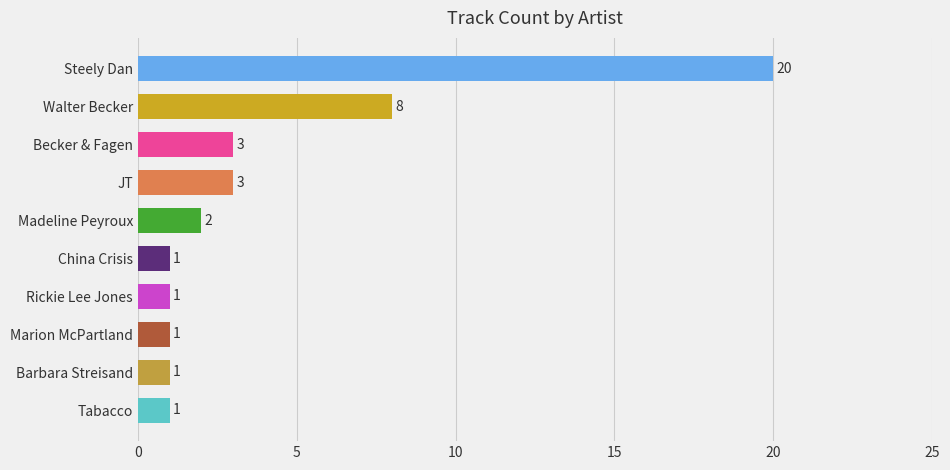

At which category does the chart reach its peak across all series?

Steely Dan